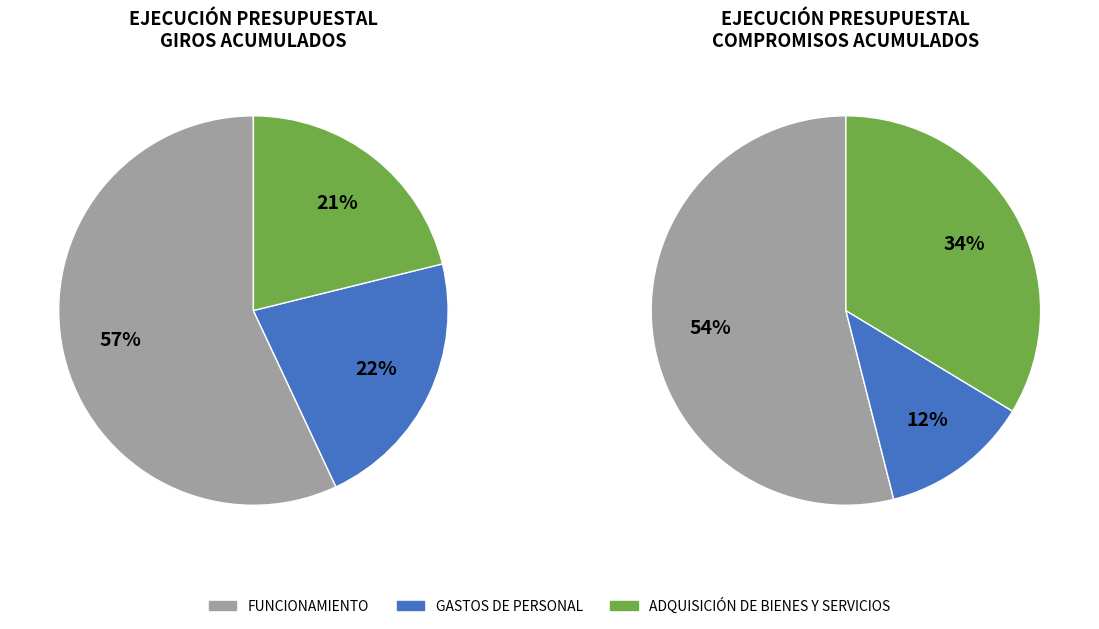

To the nearest percent, what percentage of the pie is ADQUISICIÓN DE BIENES Y SERVICIOS?

21%